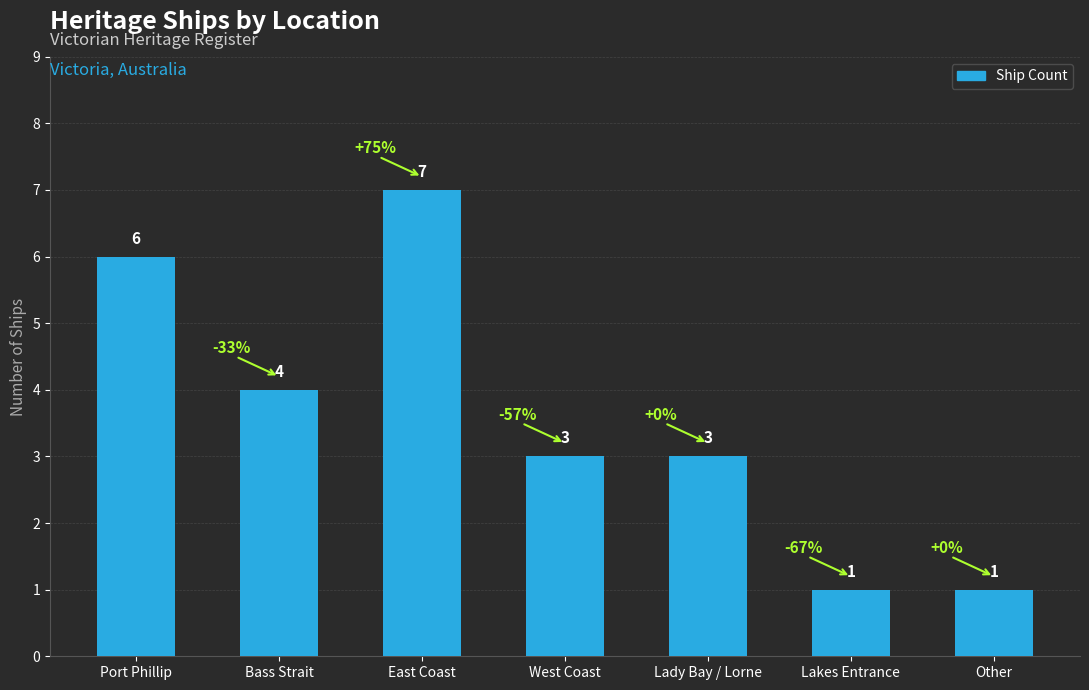

At which label is the value closest to 4?

Bass Strait